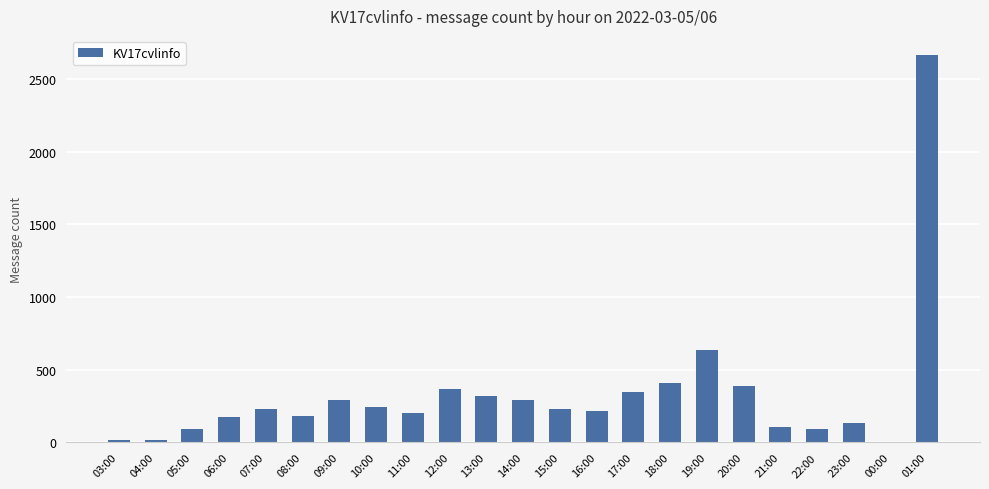

What is the maximum value shown in the chart?

2664